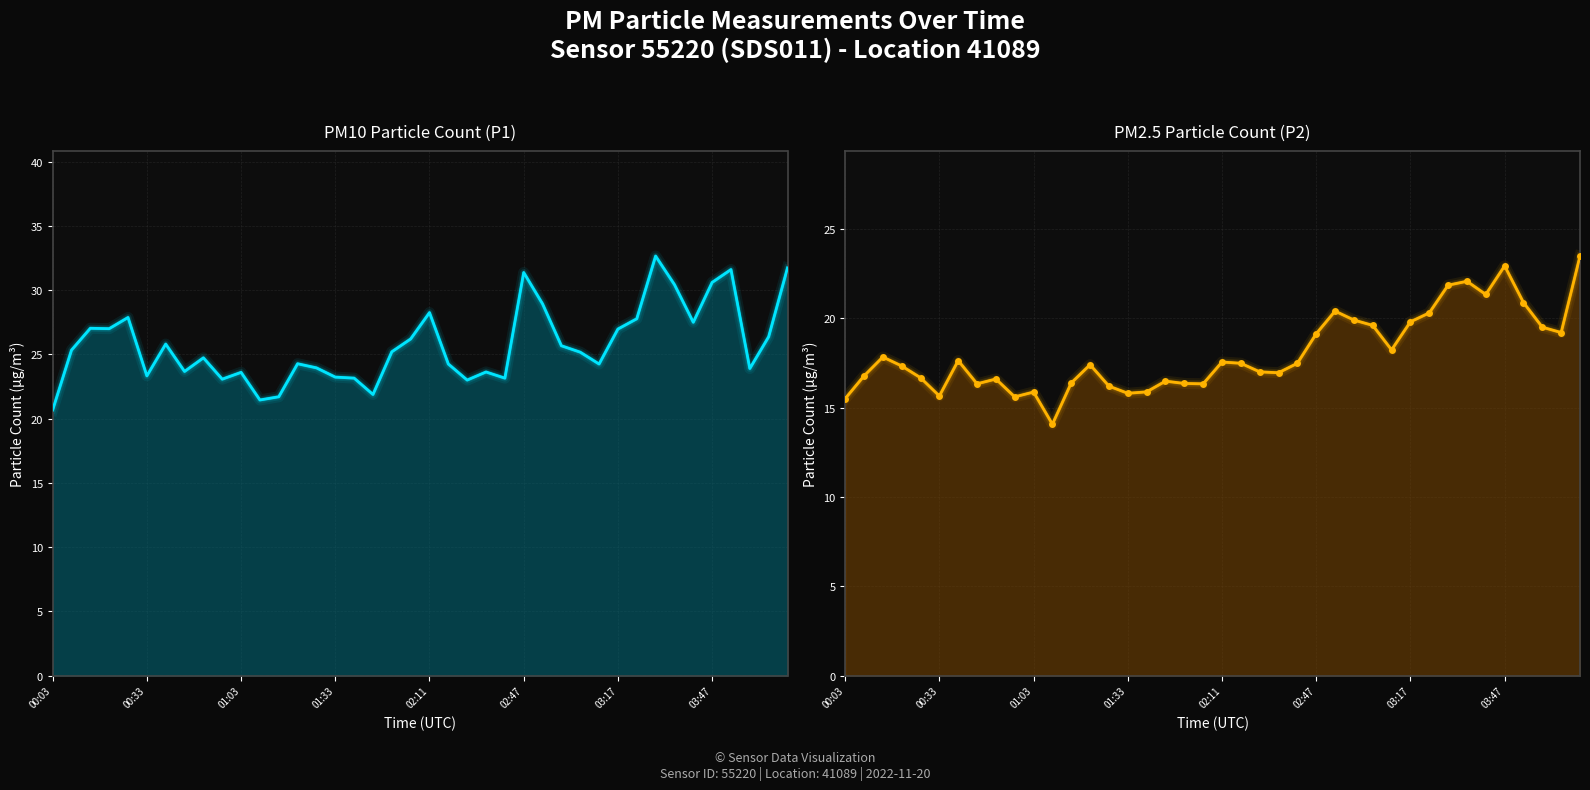

True or false: PM2.5 Particle Count (P2) and PM10 Particle Count (P1) cross at least once.

False